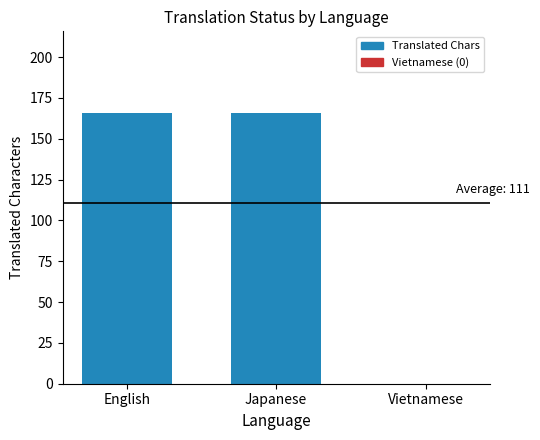

The value at English is 58. True or false?

False